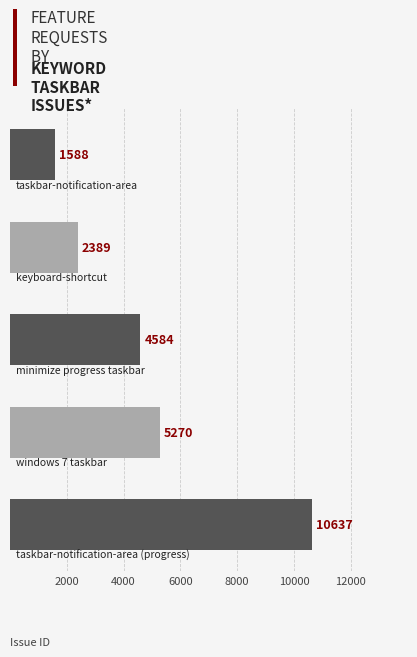

Reading bottom to top, list all the values displayed in this chart.

10637	5270	4584	2389	1588